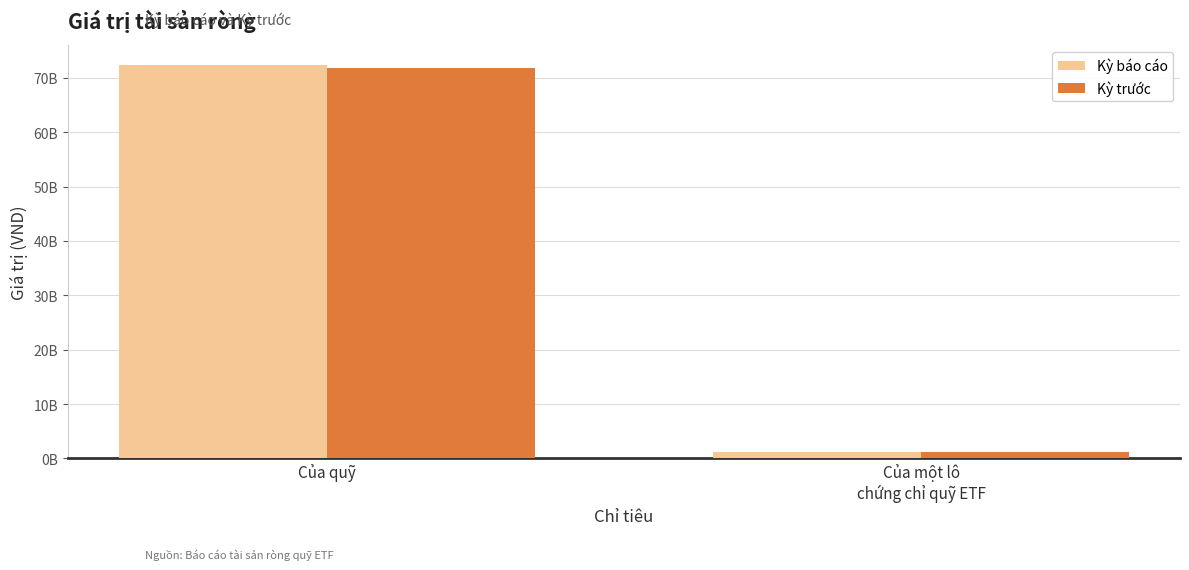

True or false: Kỳ trước has a value of 71886011936 at Của quỹ.

True